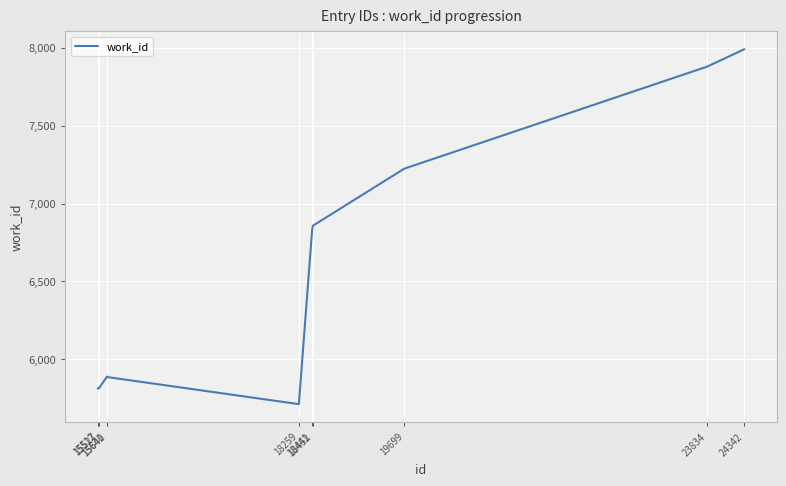

What is the difference between the second highest and minimum values?

2167